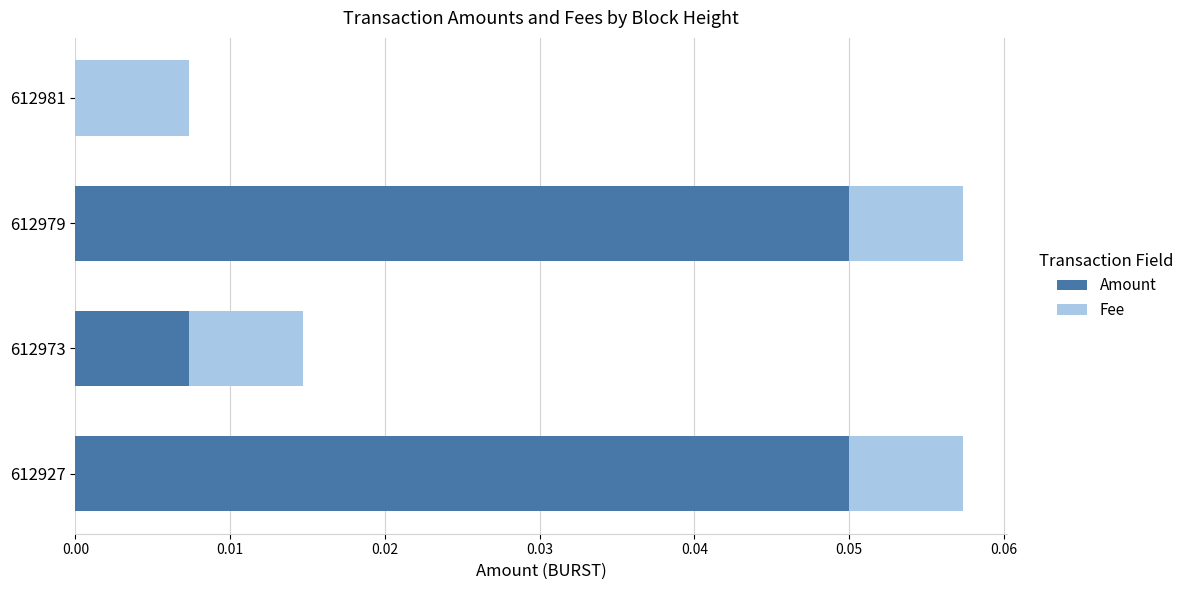

Is it true that Amount equals 0.0 at 612973?

True